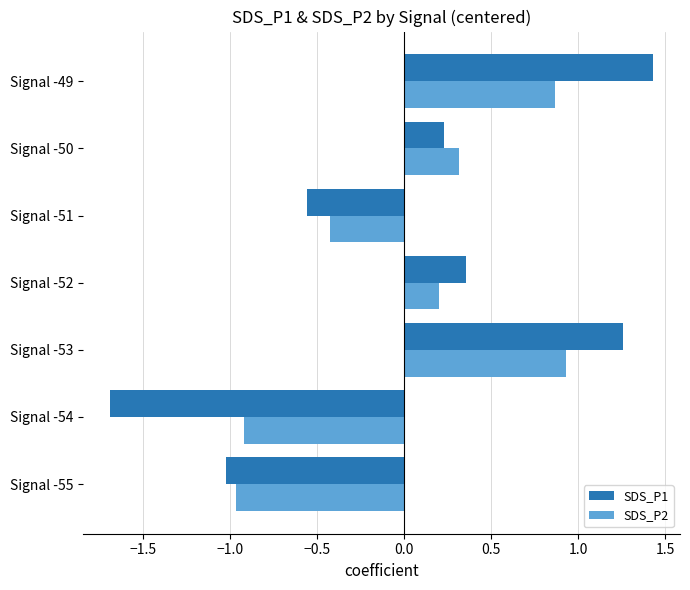

What is the maximum value shown in the chart?

1.4